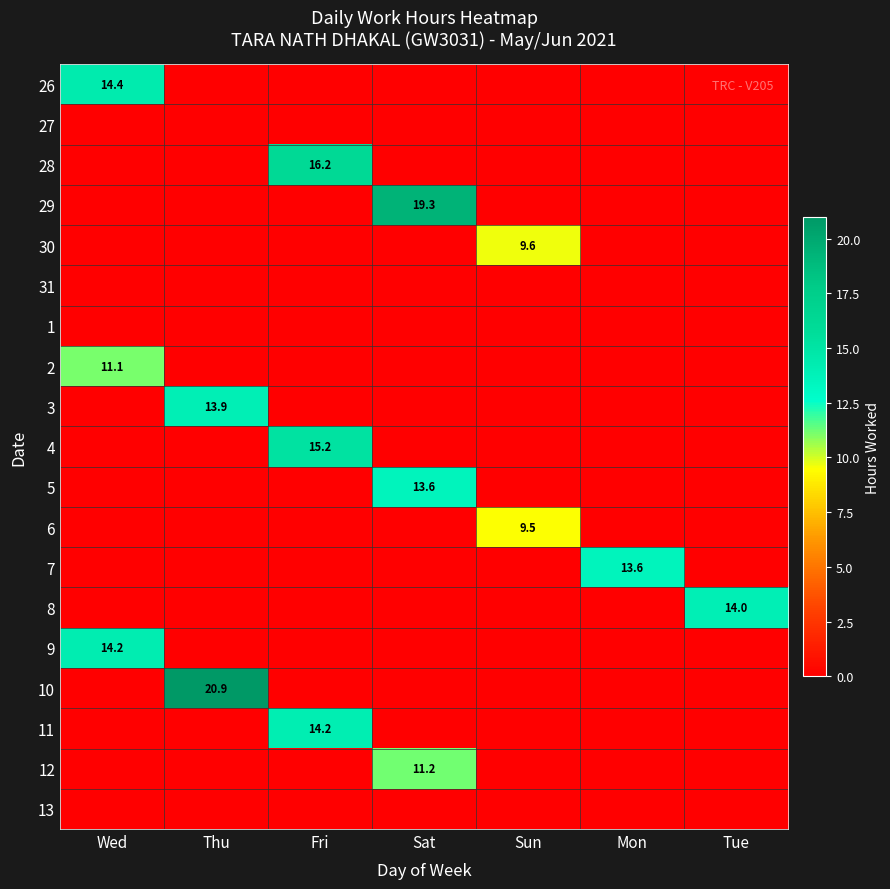

Rank the series by their maximum value, from lowest to highest.

27, 31, 1, 13, 6, 30, 2, 12, 7, 5, 3, 8, 11, 9, 26, 4, 28, 29, 10